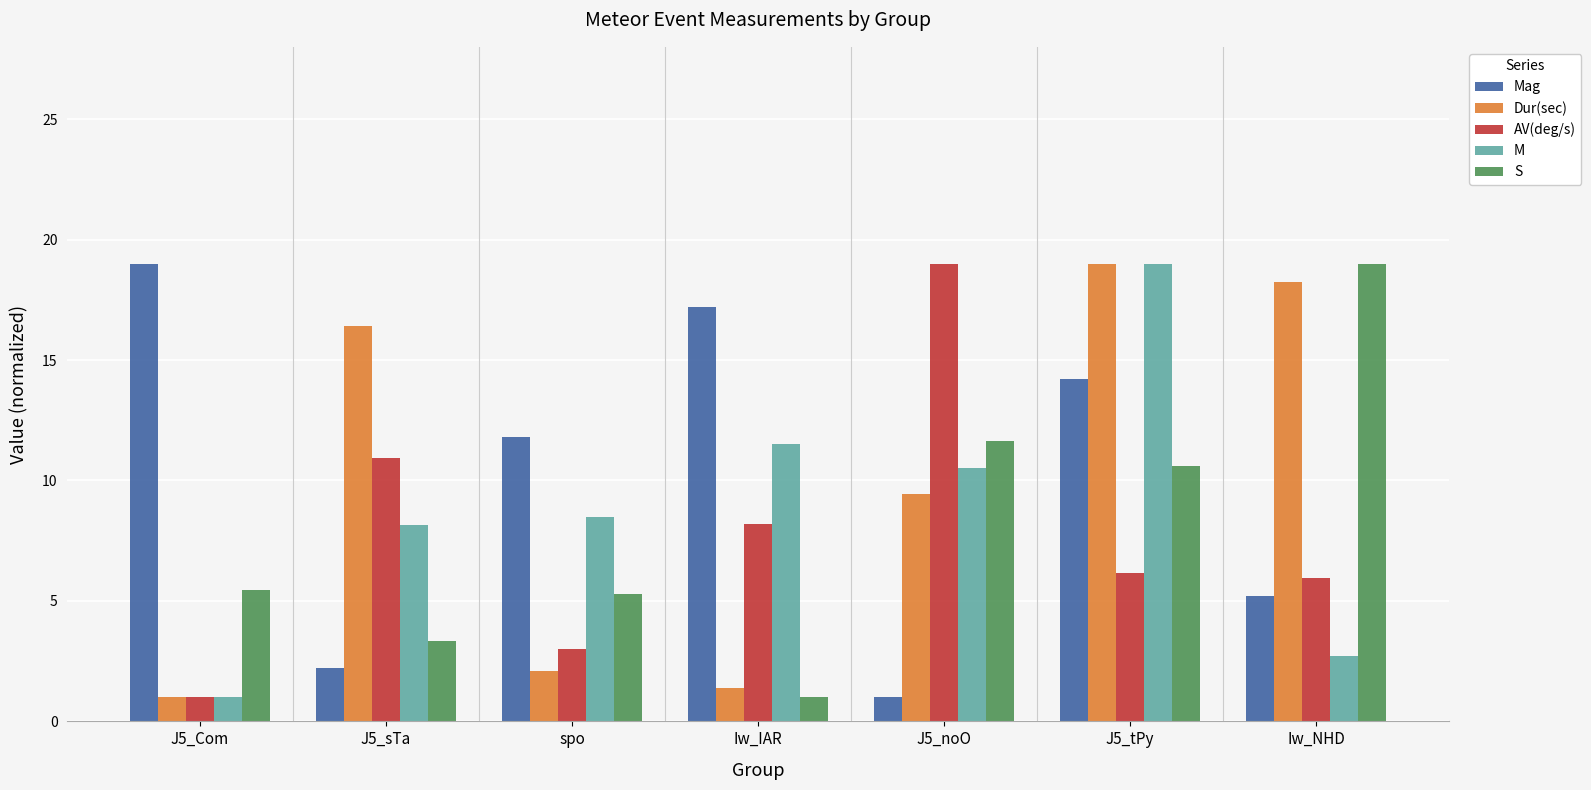

Is it true that Dur(sec) equals 1.0 at J5_Com?

True